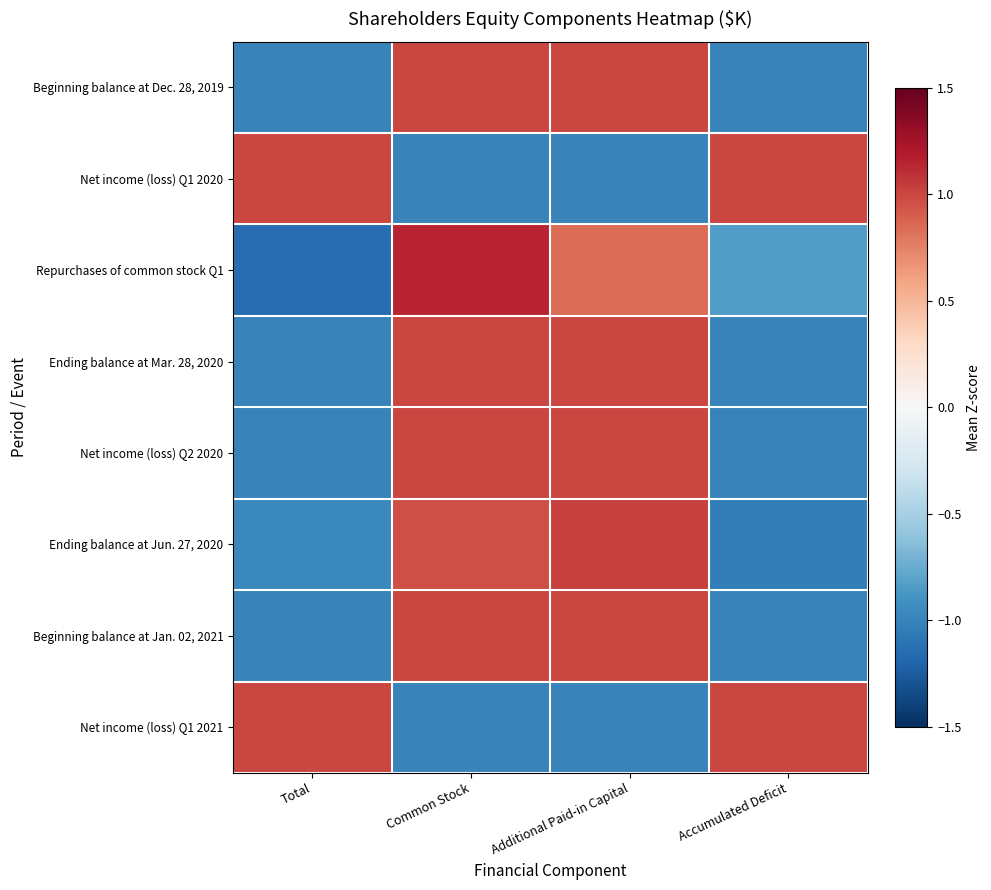

List the series in order of their peak value, highest first.

Repurchases of common stock Q1, Ending balance at Jun. 27, 2020, Ending balance at Mar. 28, 2020, Beginning balance at Dec. 28, 2019, Beginning balance at Jan. 02, 2021, Net income (loss) Q1 2020, Net income (loss) Q2 2020, Net income (loss) Q1 2021